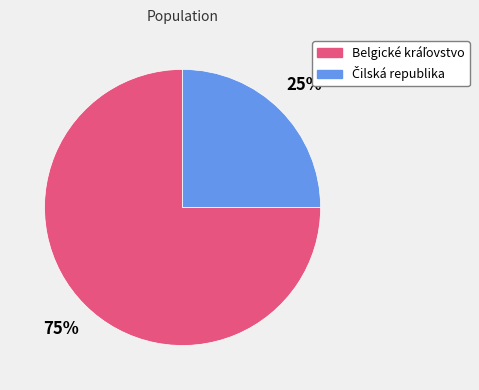

Is there any slice that represents more than half of the pie?

Yes